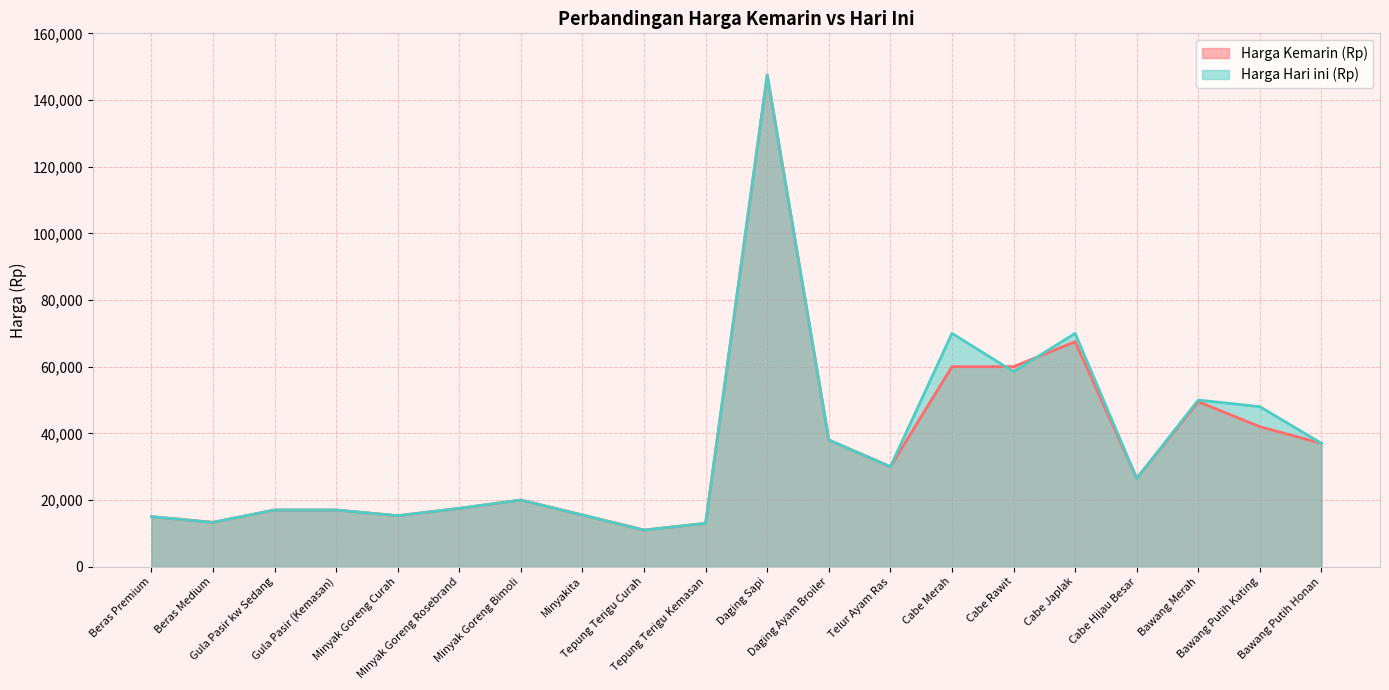

Is the value of Harga Kemarin (Rp) at Minyak Goreng Rosebrand greater than the value of Harga Hari ini (Rp) at Tepung Terigu Curah?

Yes